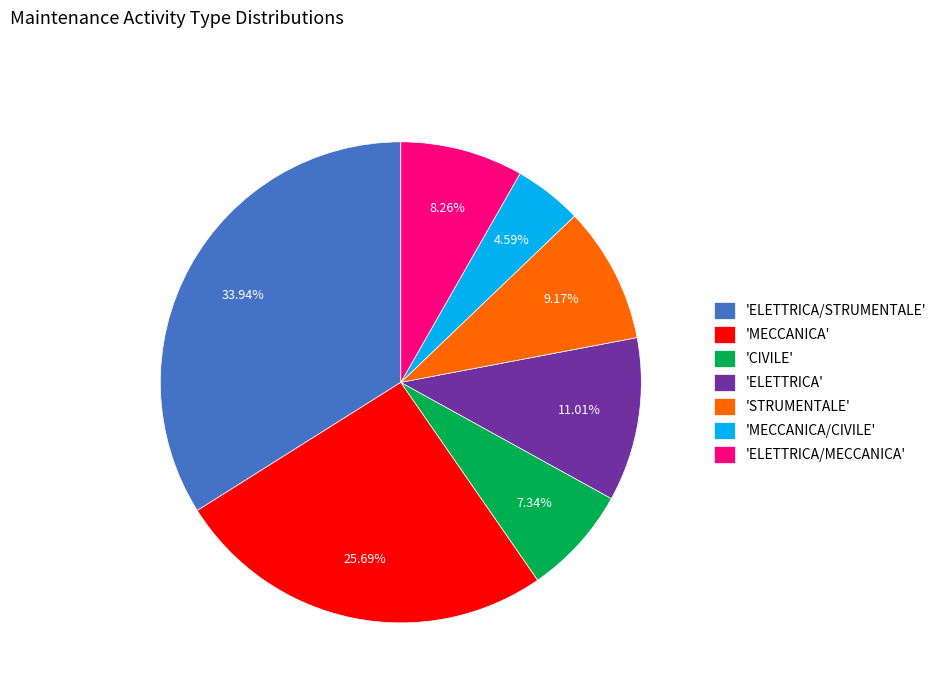

Combined, do 'ELETTRICA/MECCANICA' and 'STRUMENTALE' account for over 50%?

No